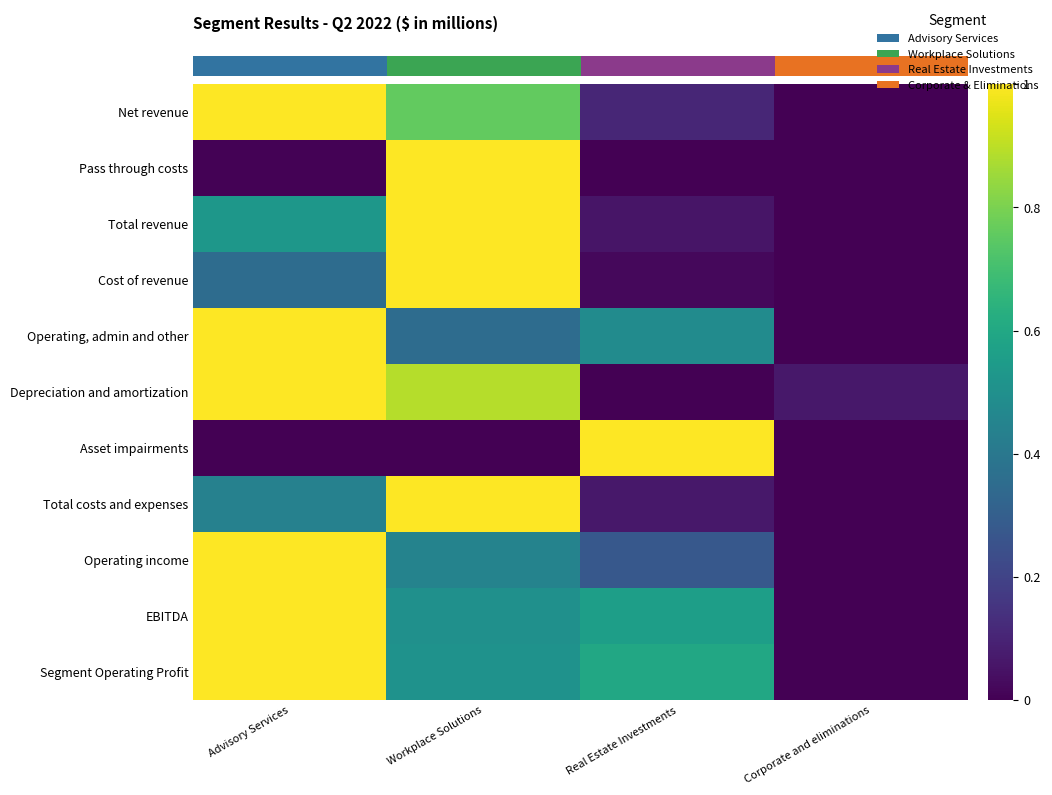

Which has a higher value, Workplace Solutions or Real Estate Investments?

Workplace Solutions